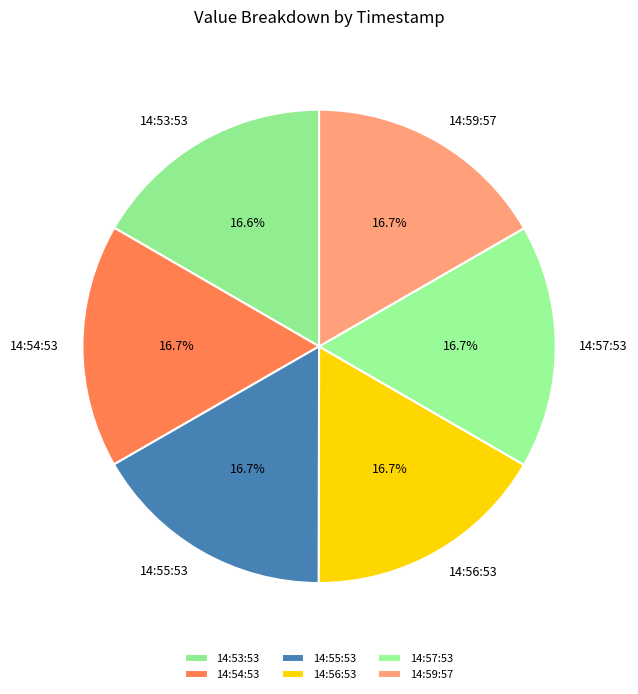

Does 14:56:53 represent more than half of the total?

No